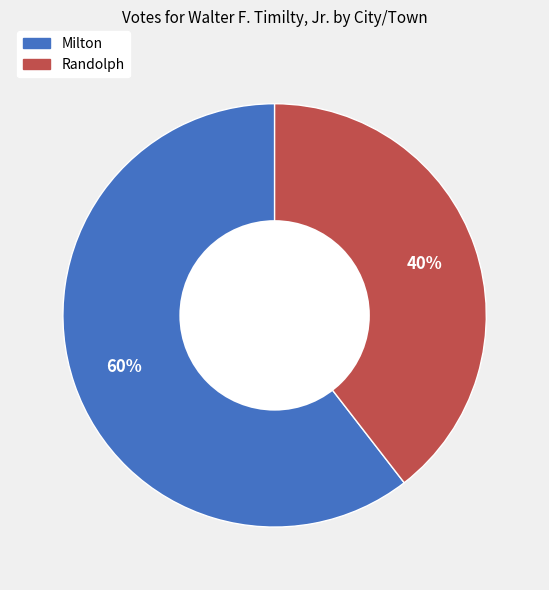

What is the ratio of the value at Randolph to the value at Milton?

0.7